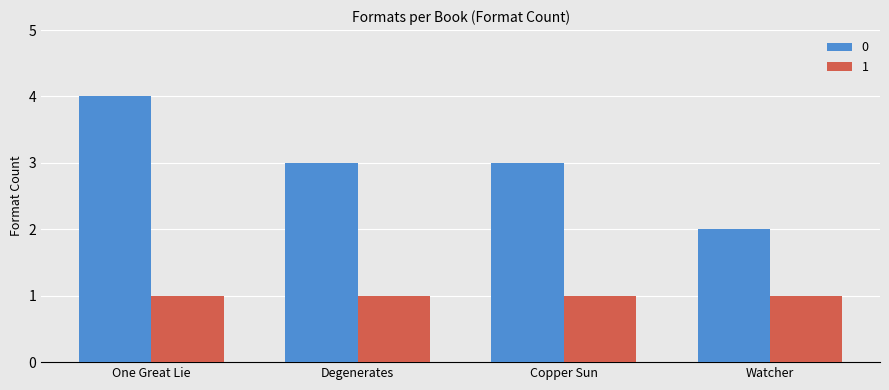

What is the total value across all series at Watcher?

3